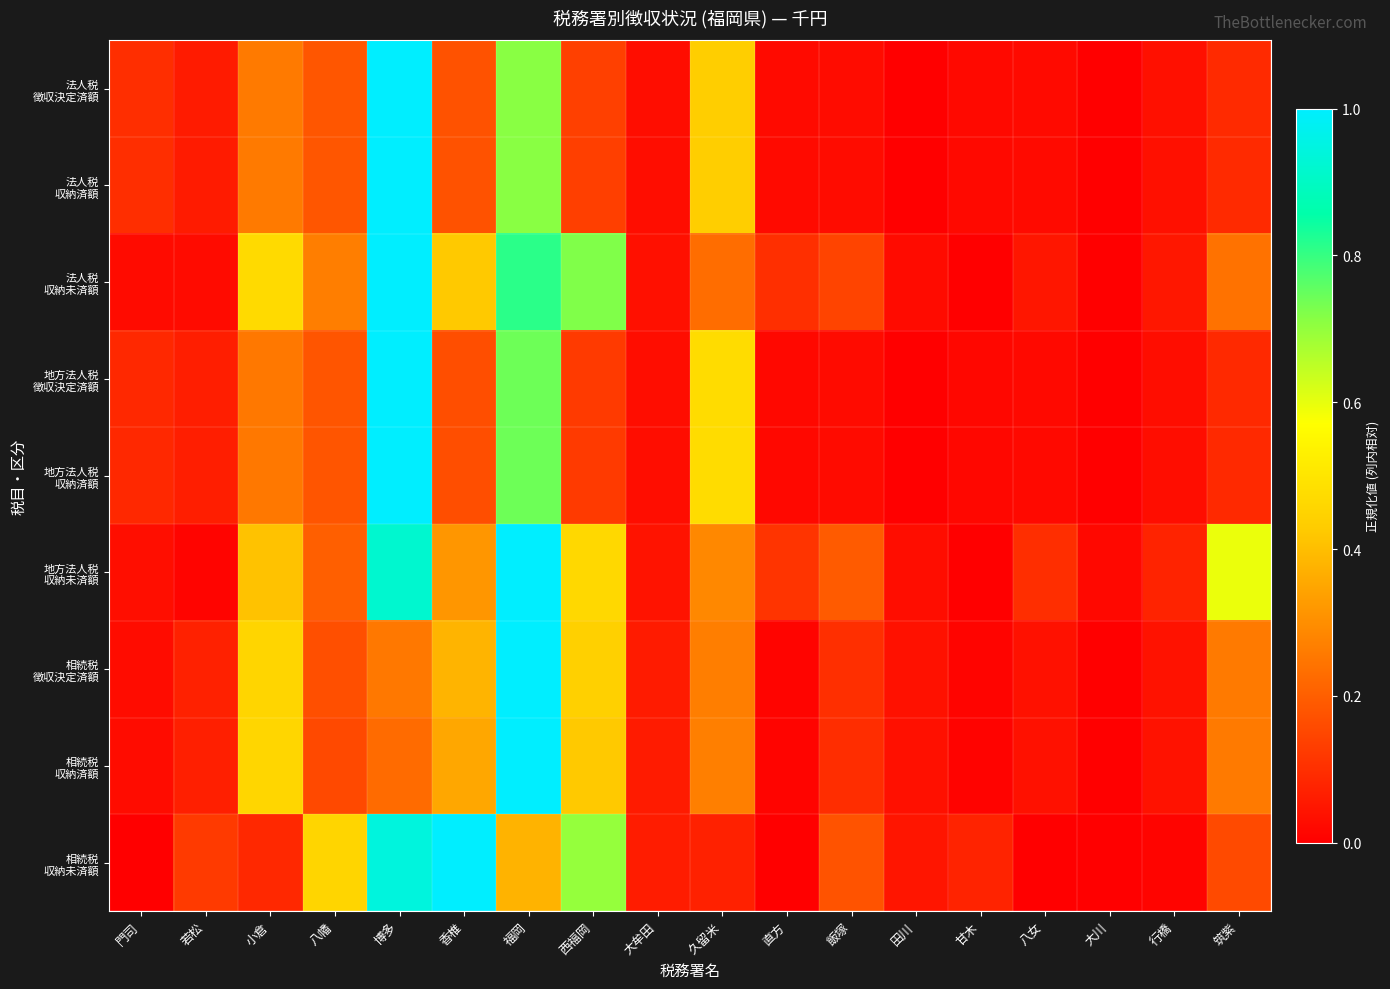

What is the spread (max minus min) of values at 小倉?

0.4